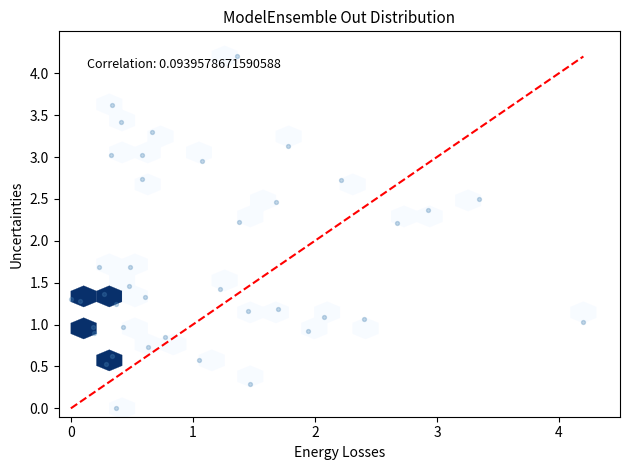

What is the range of Y values (max minus min)?

4.2